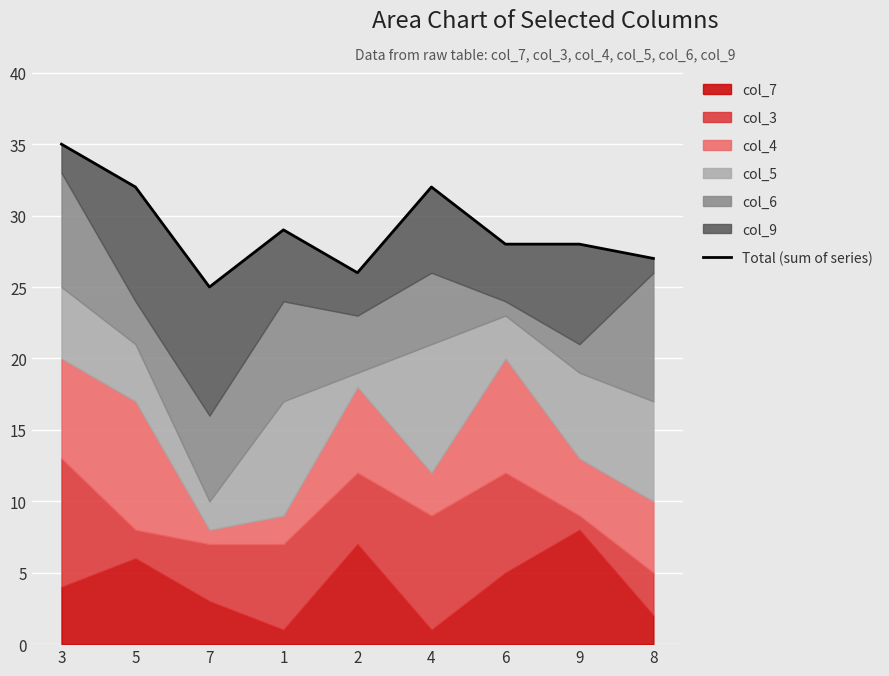

Reading right to left, extract all data points from this chart.

27	28	28	32	26	29	25	32	35